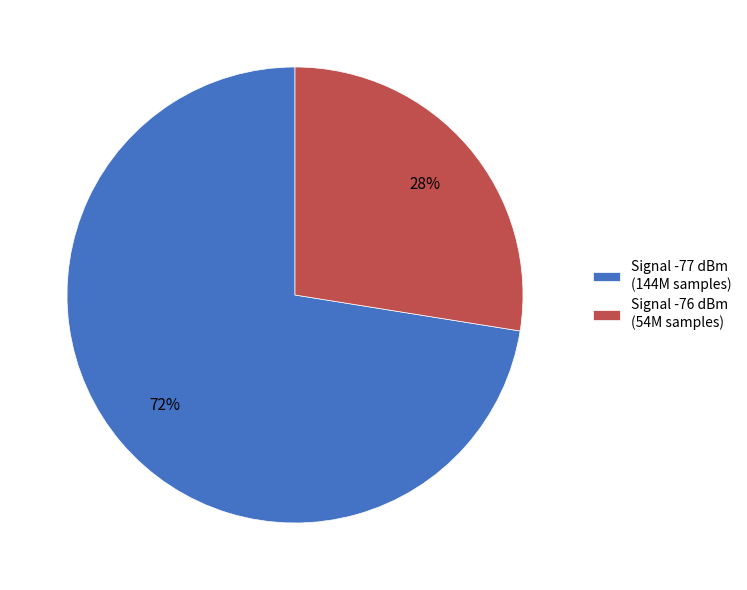

Which has a higher value, Signal -77 dBm (144M samples) or Signal -76 dBm (54M samples)?

Signal -77 dBm (144M samples)